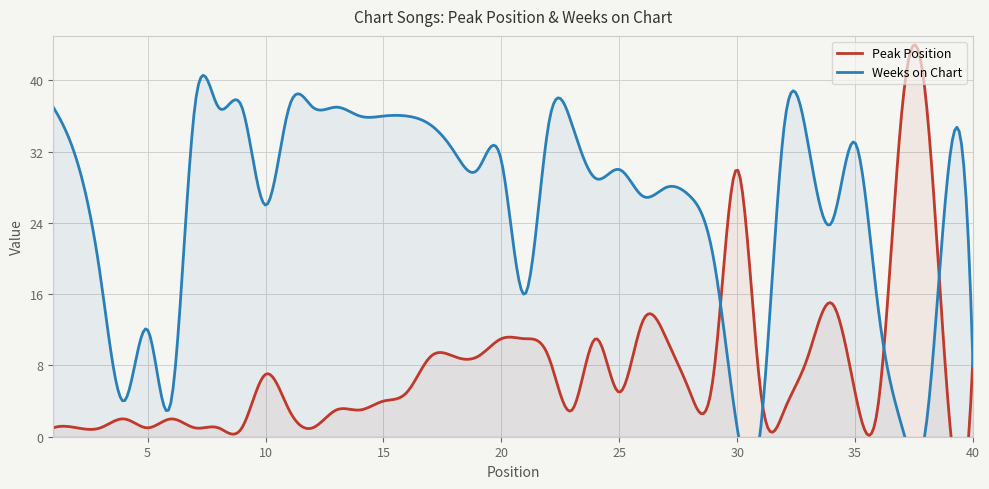

Which series has the largest total across all categories?

Weeks on Chart